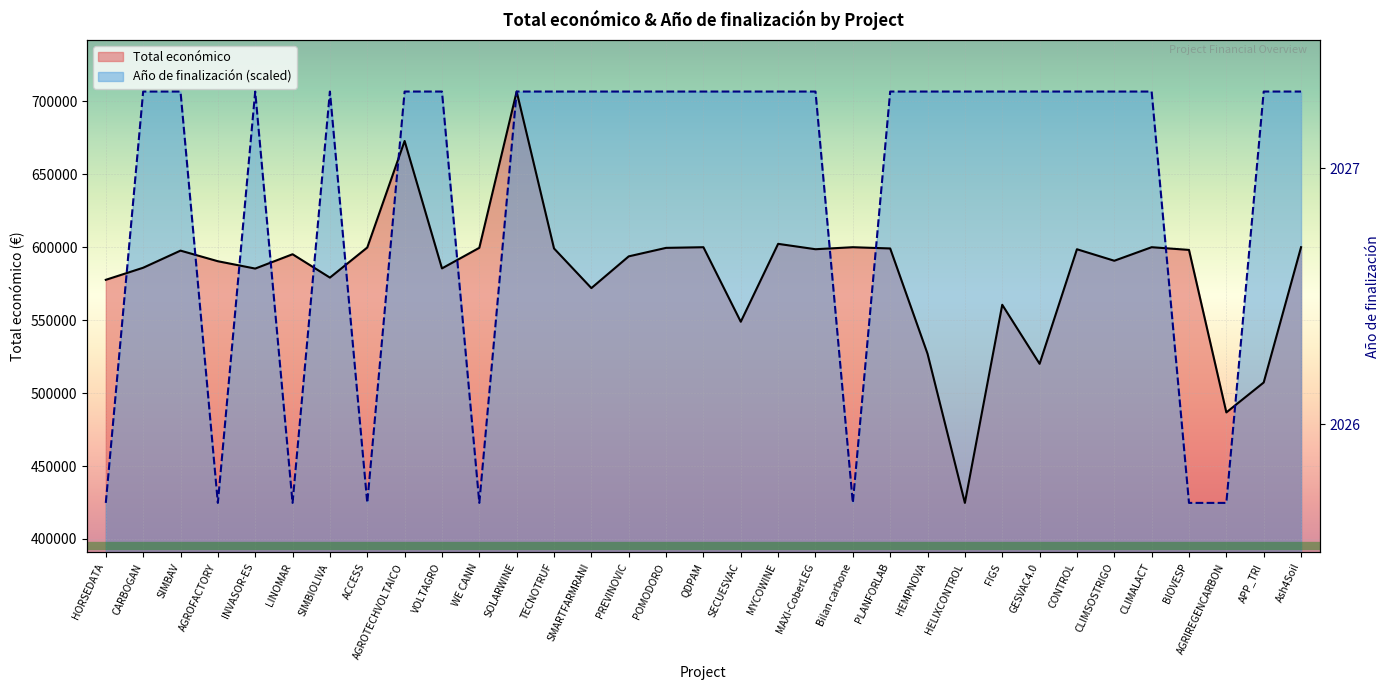

What value does the Año de finalización series have at SIMBAV, to the nearest 10?

706700